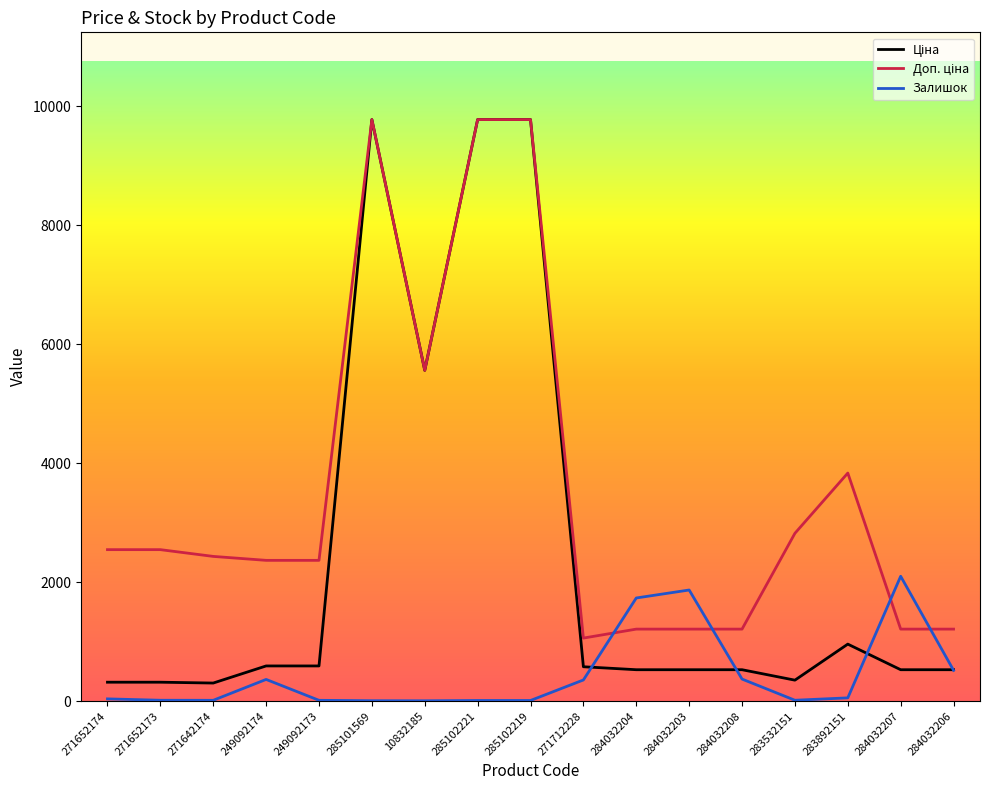

True or false: Залишок has a value of 740.8 at 284032207.

False